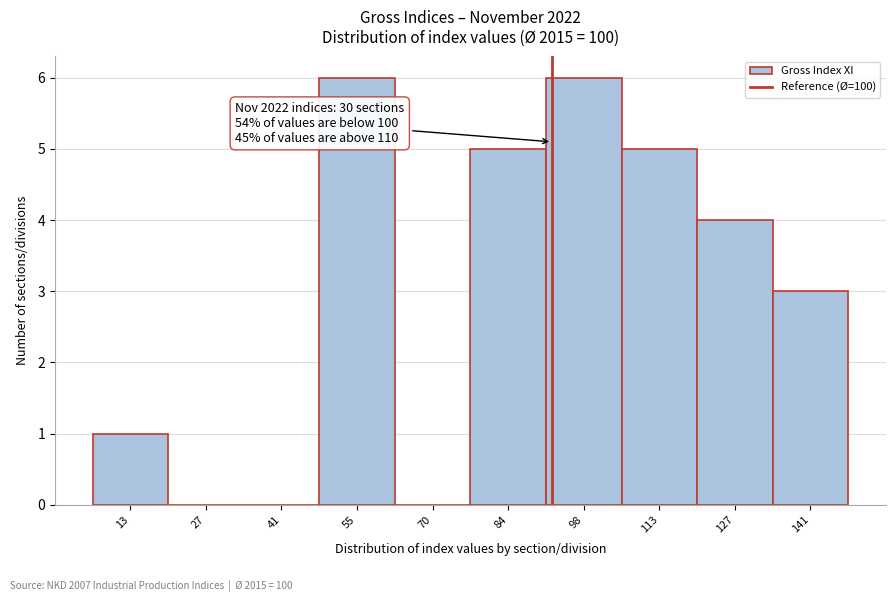

What is the change in value from 27 to 98?

+6